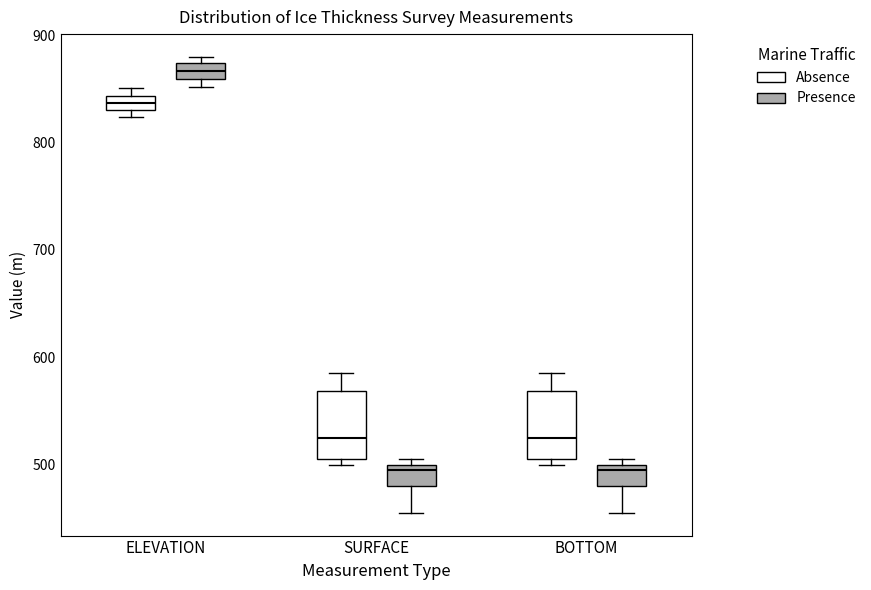

Where is the upper edge of the box for ELEVATION (Presence) on the y-axis? The values are not printed on the chart, so give them approximately, as read against the axis.

870